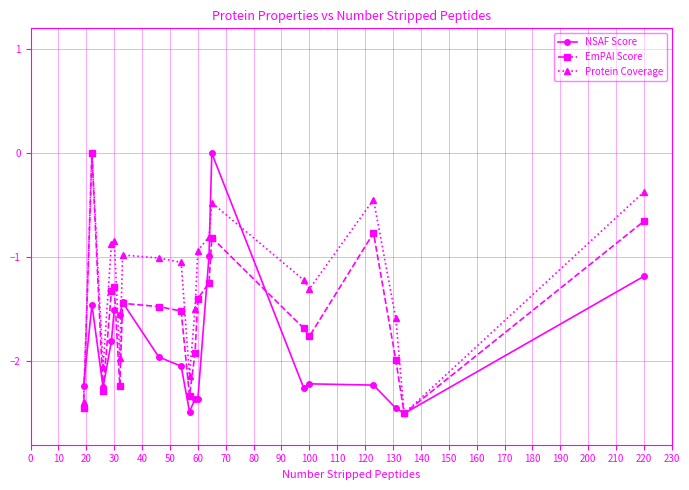

List the series in order of their overall mean, lowest first.

NSAF Score, EmPAI Score, Protein Coverage